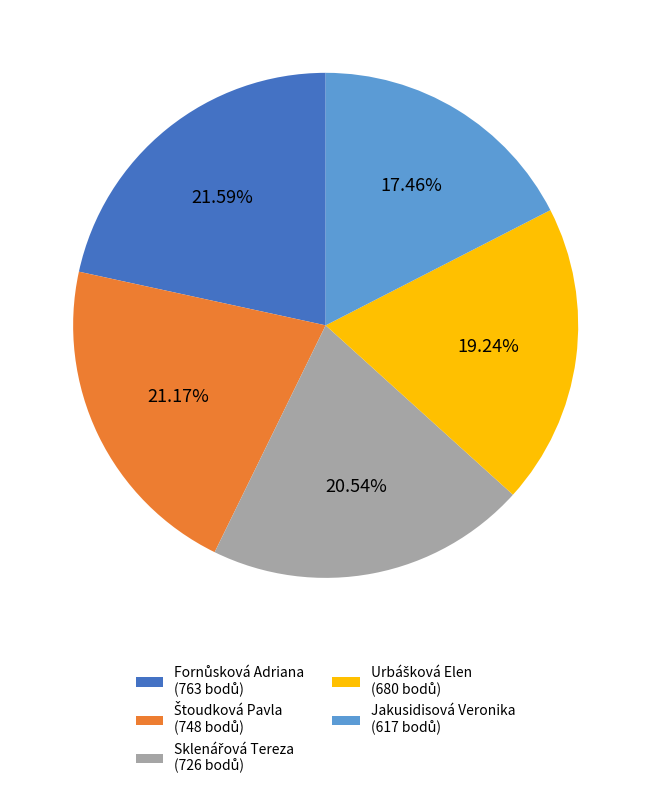

Is there any slice that represents more than half of the pie?

No